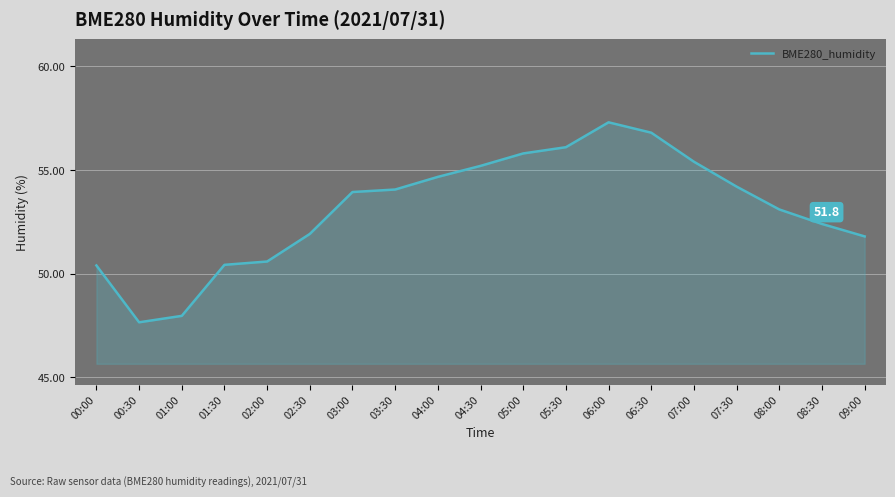

What position from the left is 02:30?

6